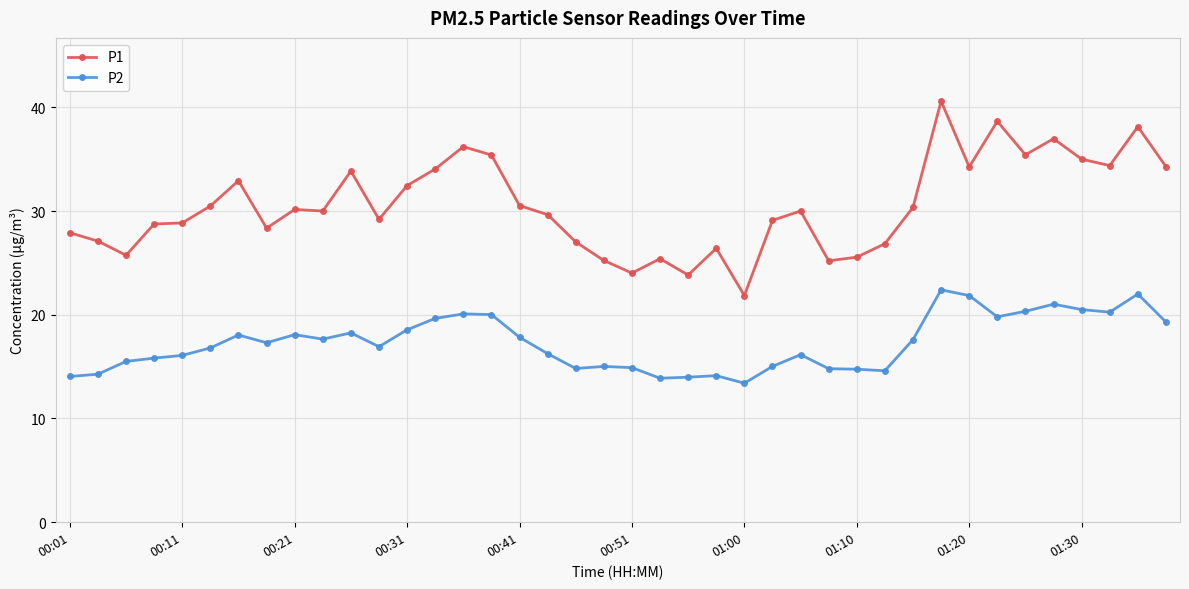

How many series are shown in this chart?

2